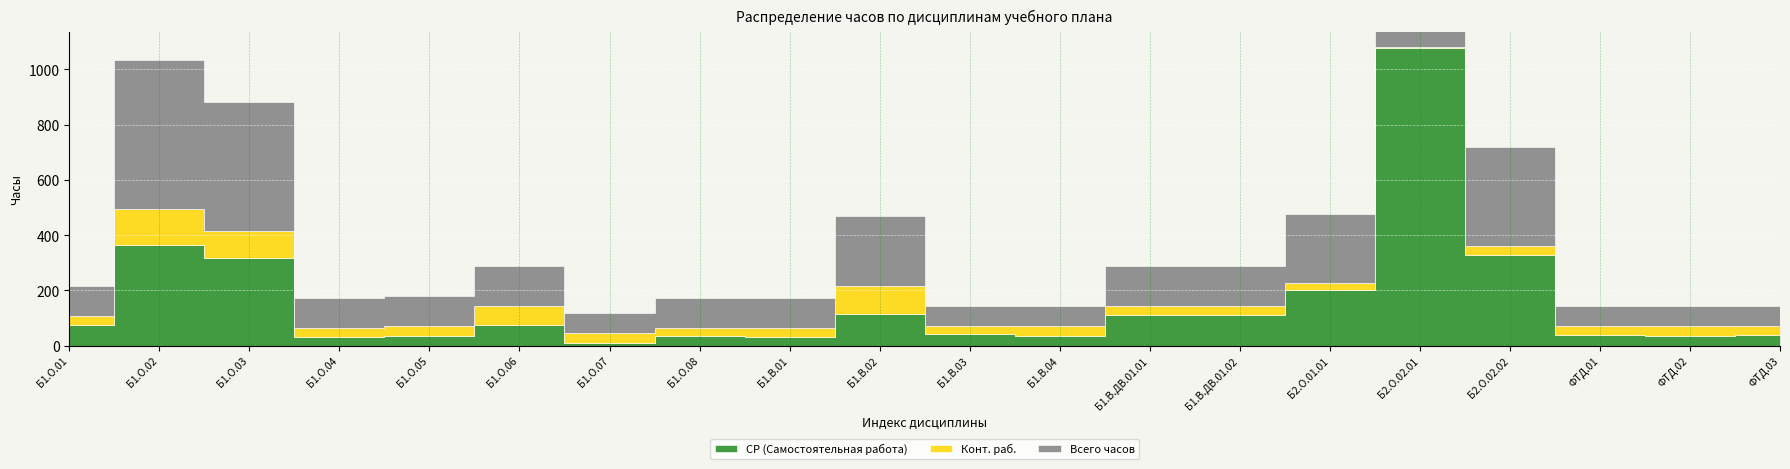

What is the difference between the Всего часов values at Б1.О.01 and Б1.О.02?

432